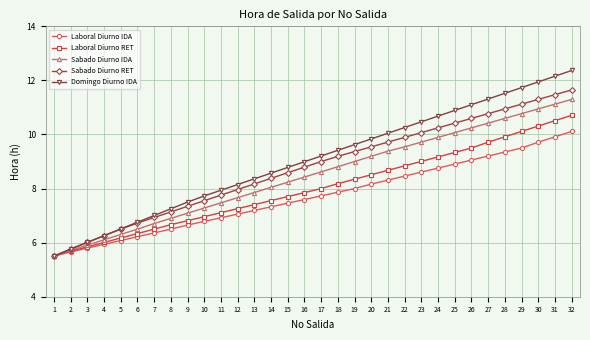

Rank the categories by Laboral Diurno RET value from lowest to highest.

1, 2, 3, 4, 5, 6, 7, 8, 9, 10, 11, 12, 13, 14, 15, 16, 17, 18, 19, 20, 21, 22, 23, 24, 25, 26, 27, 28, 29, 30, 31, 32